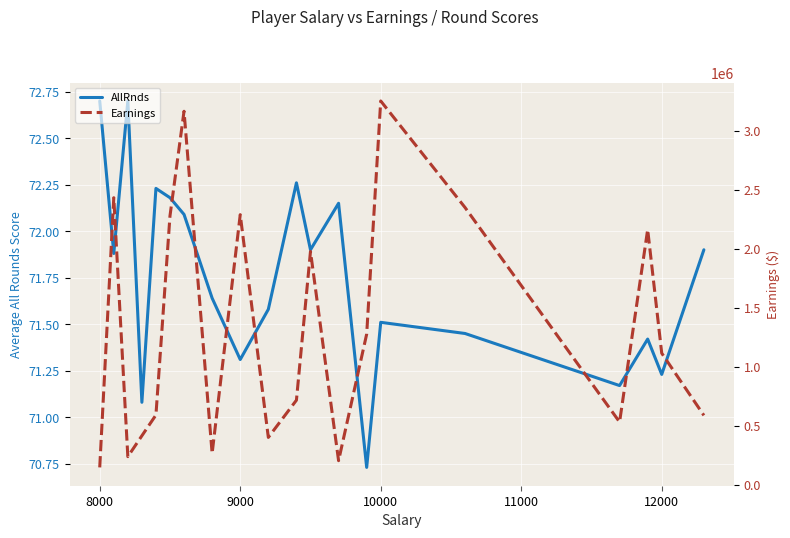

Reading right to left, extract all data points from this chart.

AllRnds: 71.9	71.2	71.4	71.2	71.5	71.5	70.7	72.2	71.9	72.3	71.6	71.3	71.6	72.1	72.2	72.2	71.1	72.7	71.9	72.7
Earnings: 587619.0	1115051.0	2163812.0	531289.0	2350671.0	3253958.0	1277053.0	203470.0	1977885.0	716624.0	400921.0	2289862.0	265534.0	3166838.0	2279375.0	590812.0	414769.0	237756.0	2433673.0	146429.0